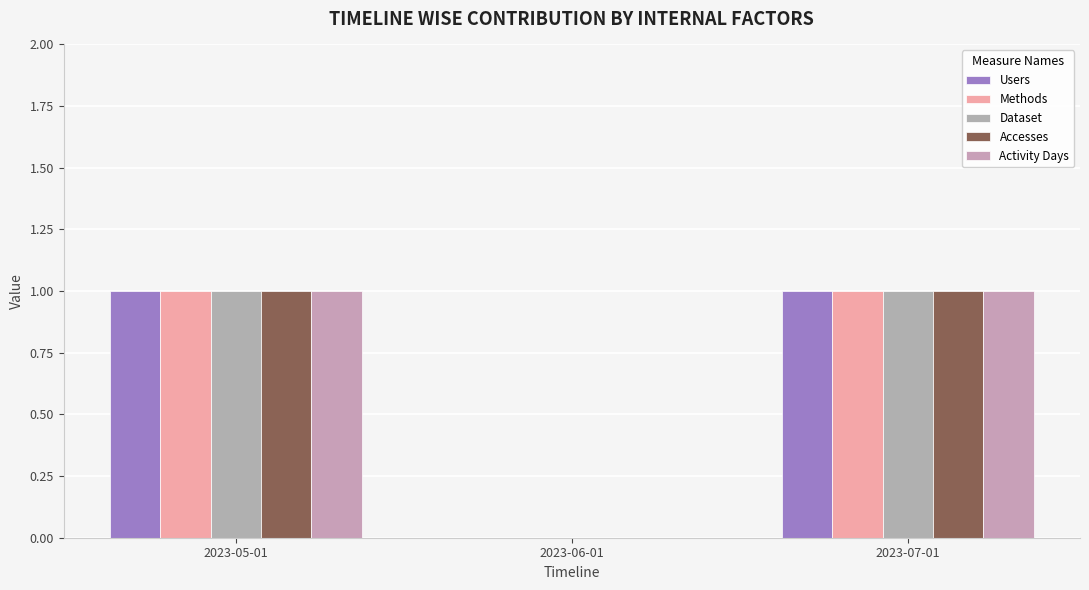

At which category is the sum across all series the highest?

2023-05-01